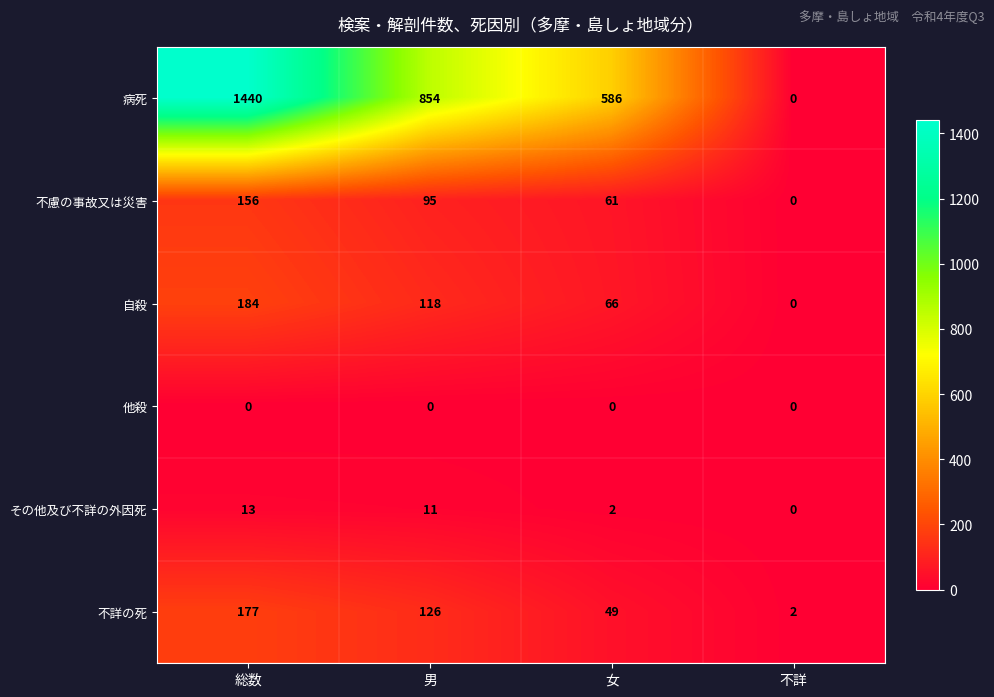

Where is 不詳の死 nearest to the value 89?

男